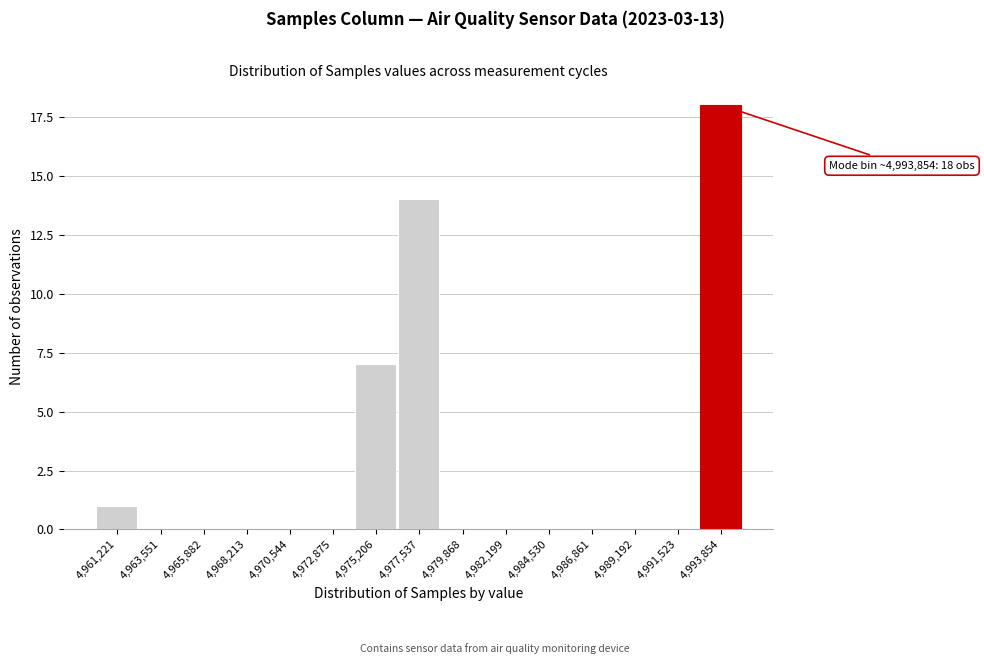

Reading left to right, extract all data points from this chart.

4,961,221=1	4,963,551=0	4,965,882=0	4,968,213=0	4,970,544=0	4,972,875=0	4,975,206=7	4,977,537=14	4,979,868=0	4,982,199=0	4,984,530=0	4,986,861=0	4,989,192=0	4,991,523=0	4,993,854=18